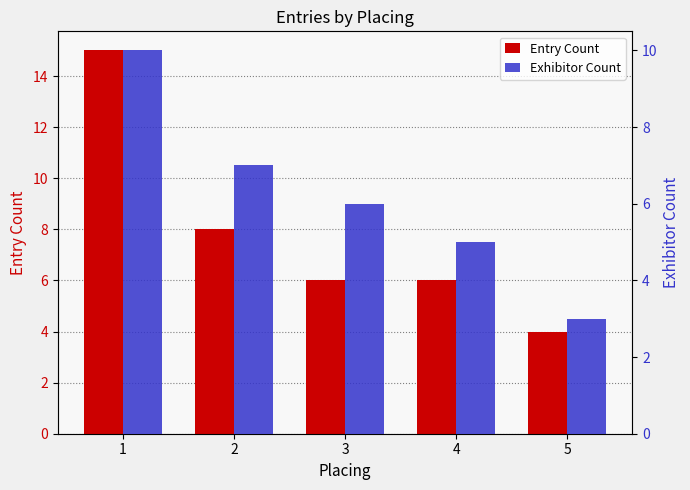

Reading right to left, transcribe all the data shown in this chart.

Entry Count: 5=4	4=6	3=6	2=8	1=15
Exhibitor Count: 5=3	4=5	3=6	2=7	1=10